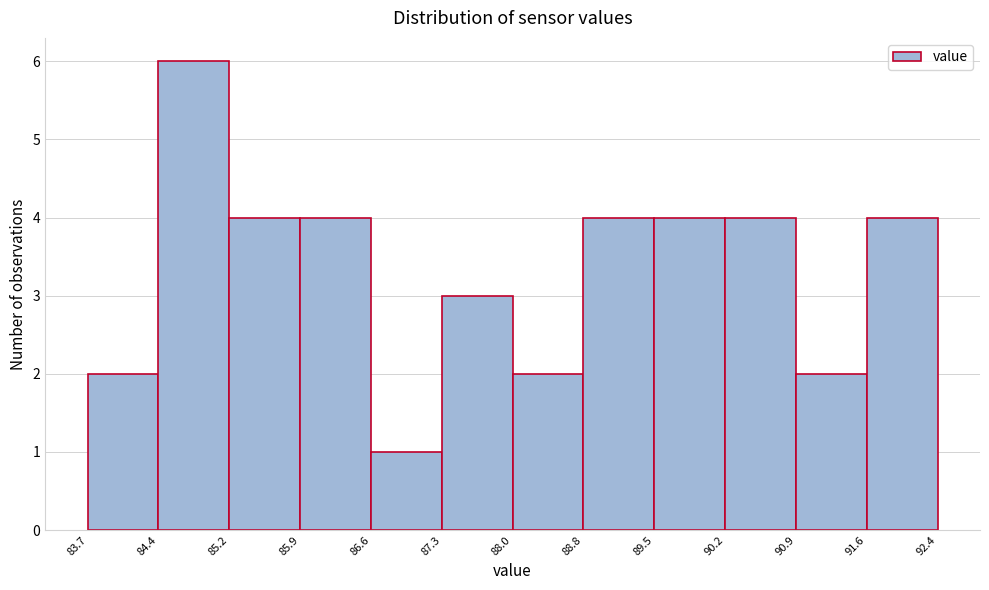

Reading left to right, list every bar in this chart as the range it spans on the x-axis followed by its height. The values are not printed on the chart, so give them approximately, as read against the axis.

83.7 to 84.4: 2
84.4 to 85.2: 6
85.2 to 85.9: 4
85.9 to 86.6: 4
86.6 to 87.3: 1
87.3 to 88.0: 3
88.0 to 88.8: 2
88.8 to 89.5: 4
89.5 to 90.2: 4
90.2 to 90.9: 4
90.9 to 91.6: 2
91.6 to 92.4: 4